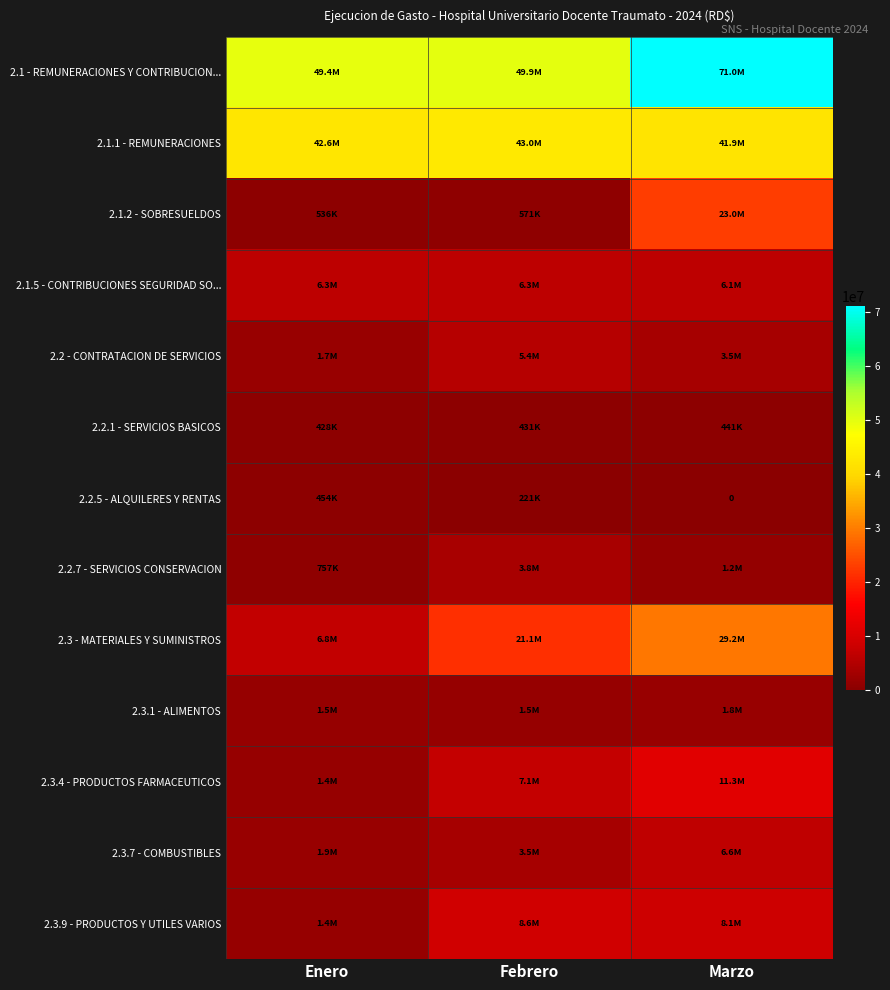

What is the sum of the 2.2.1 - SERVICIOS BASICOS values at Enero and Febrero?

858414.7